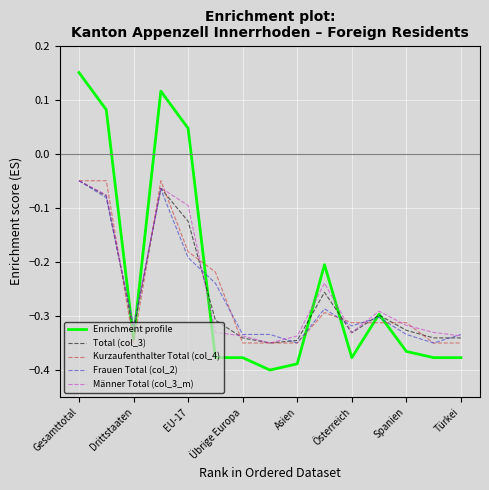

Which series has the widest spread of values?

Enrichment profile